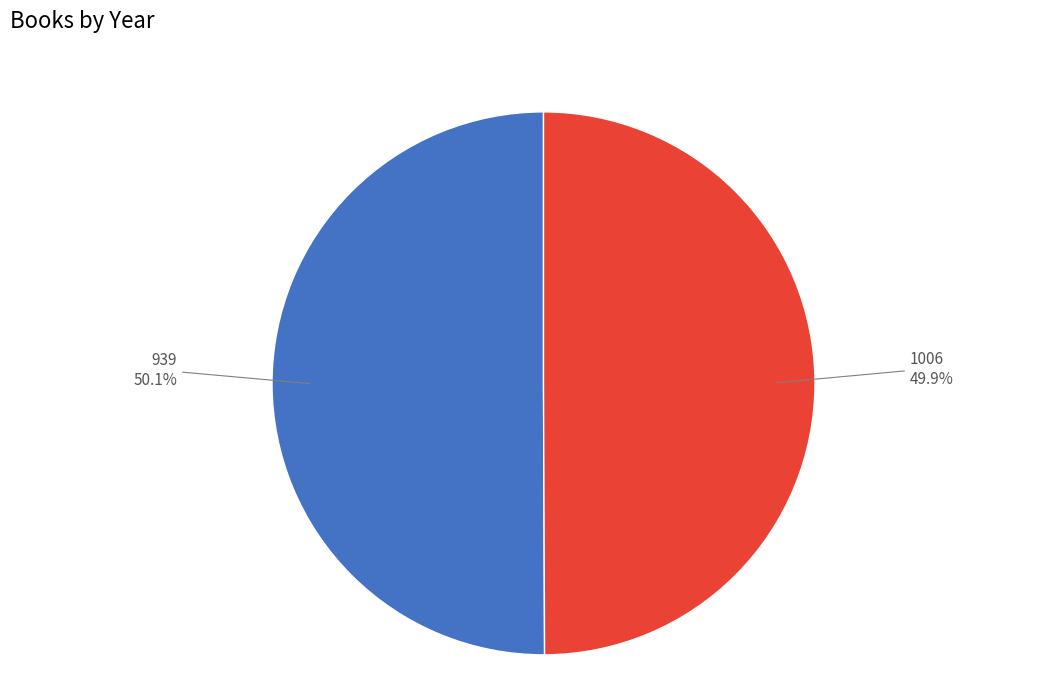

Is there a majority slice in this chart?

Yes